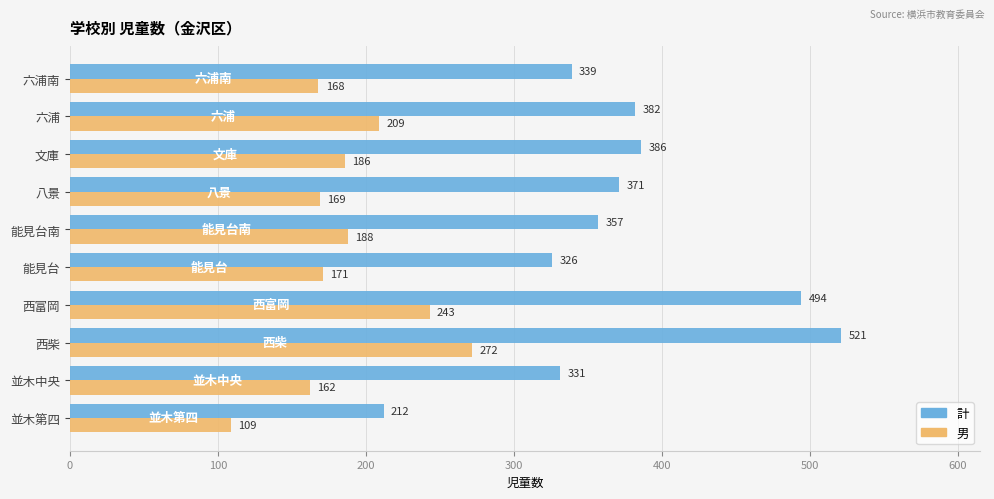

The value of 男 at 並木中央 is 162. True or false?

True